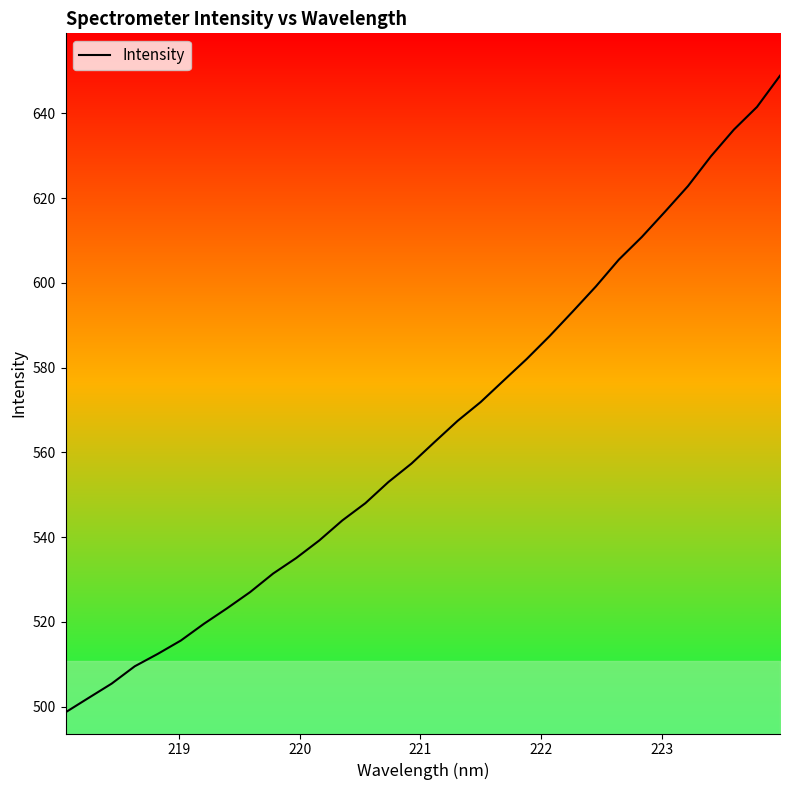

What is the maximum value shown in the chart?

648.9